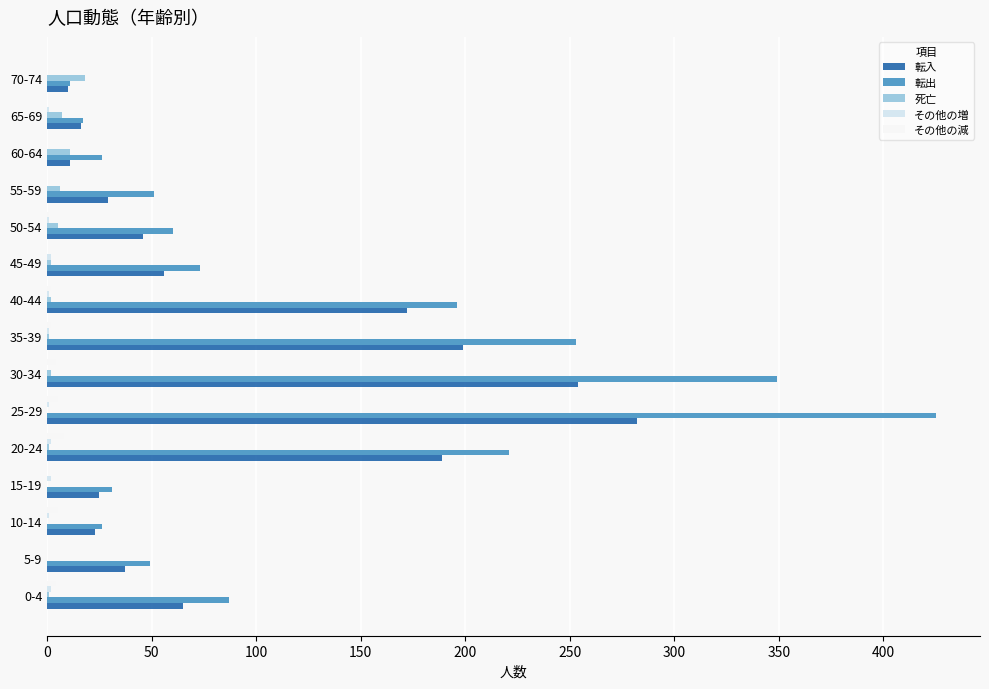

The value of 転出 at 50-54 is 26. True or false?

False